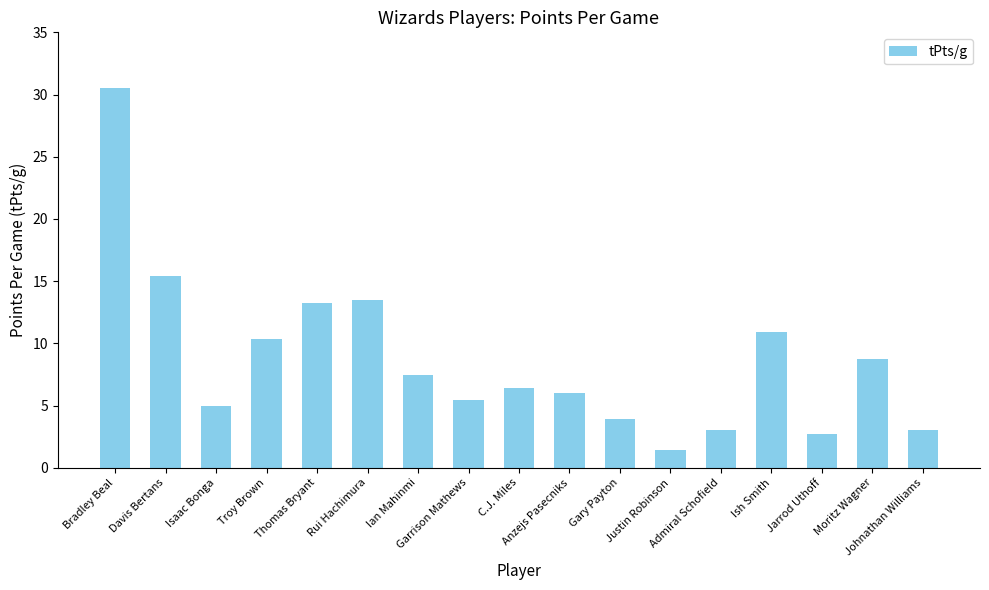

Is it true that the value at Admiral Schofield is 4.6?

False